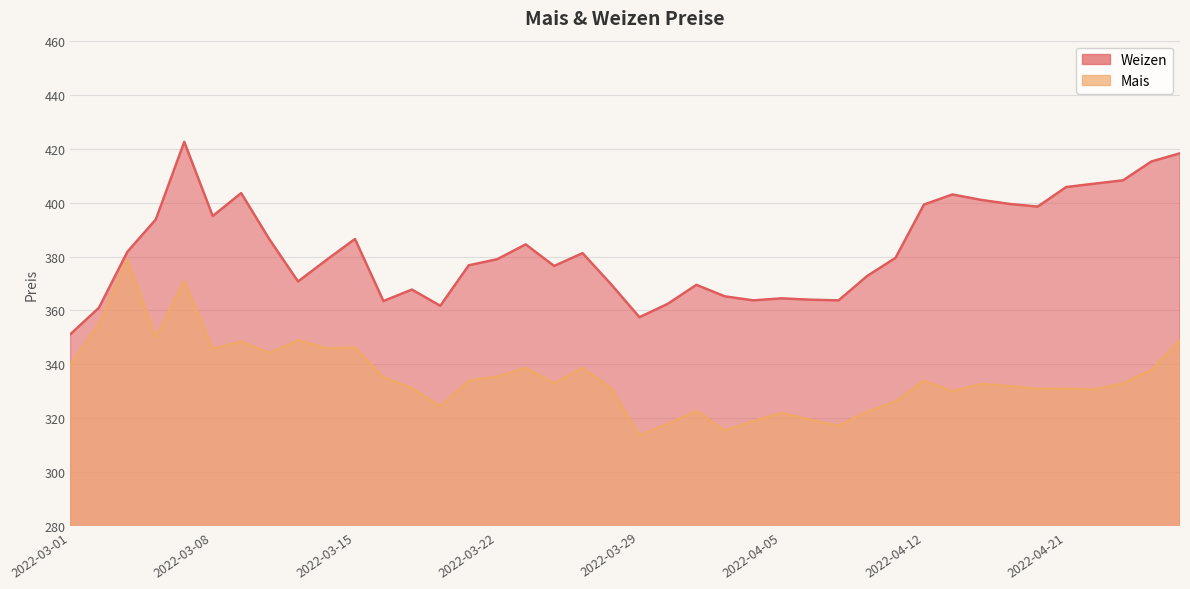

At which label does Mais first exceed 333?

2022-03-01